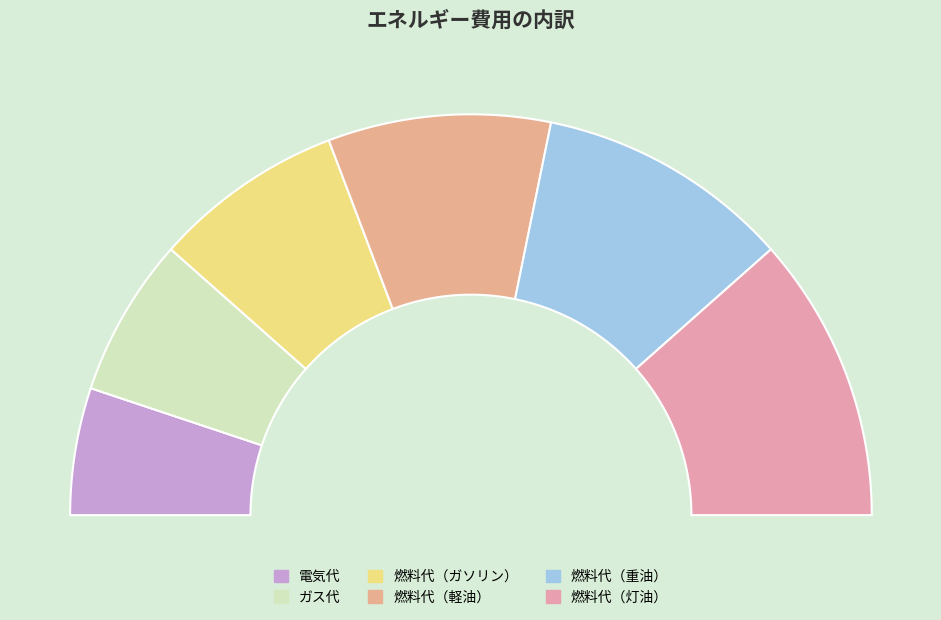

To the nearest percent, what is the difference between the largest and smallest slice percentages?

13%